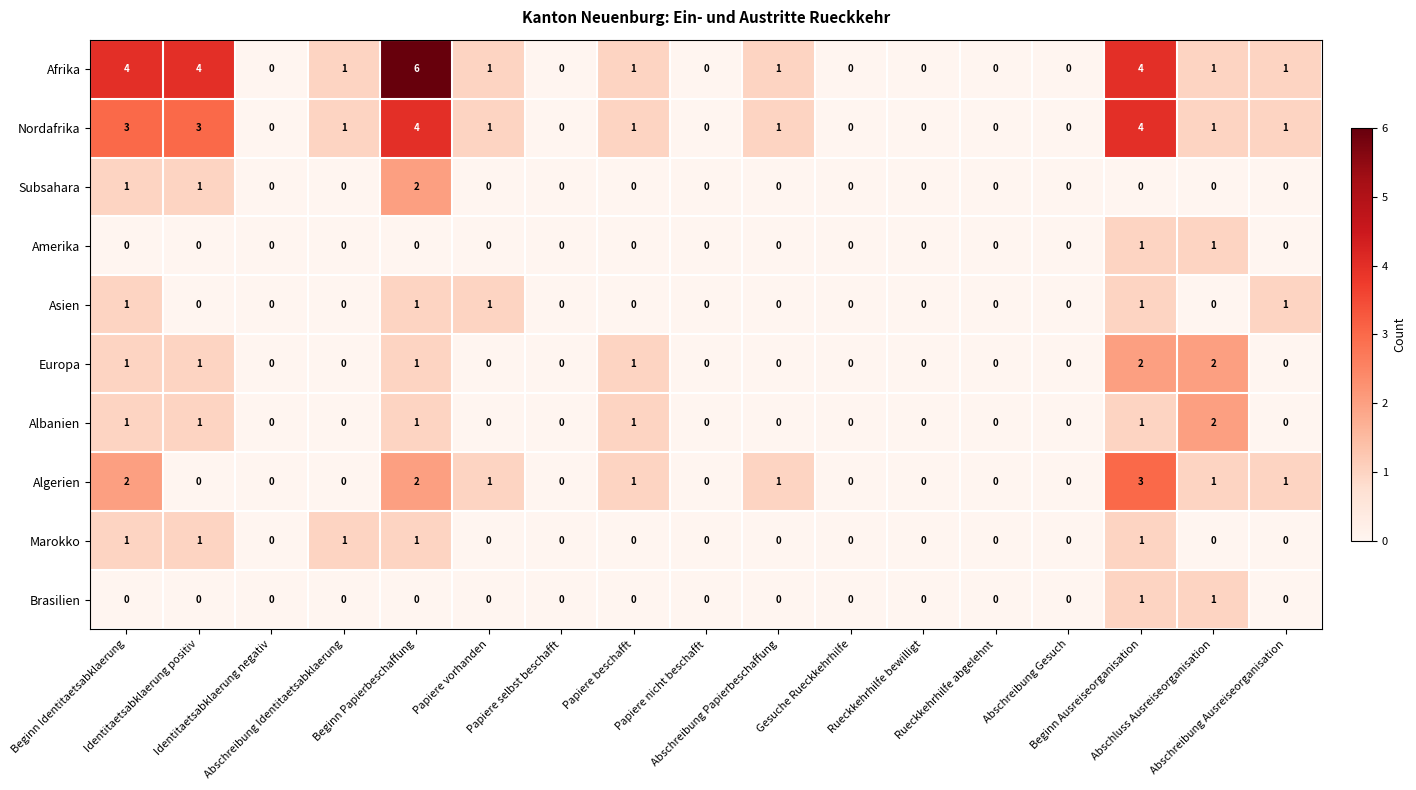

What is the sum of all Albanien values?

7